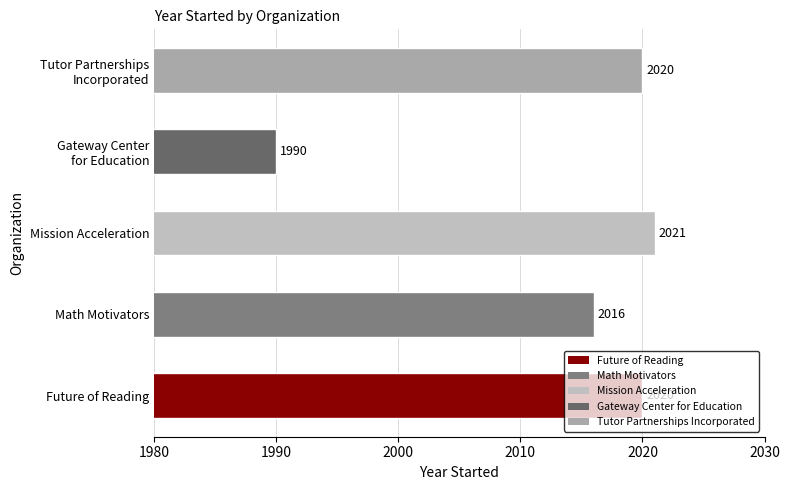

What is the sum of all values?

10067